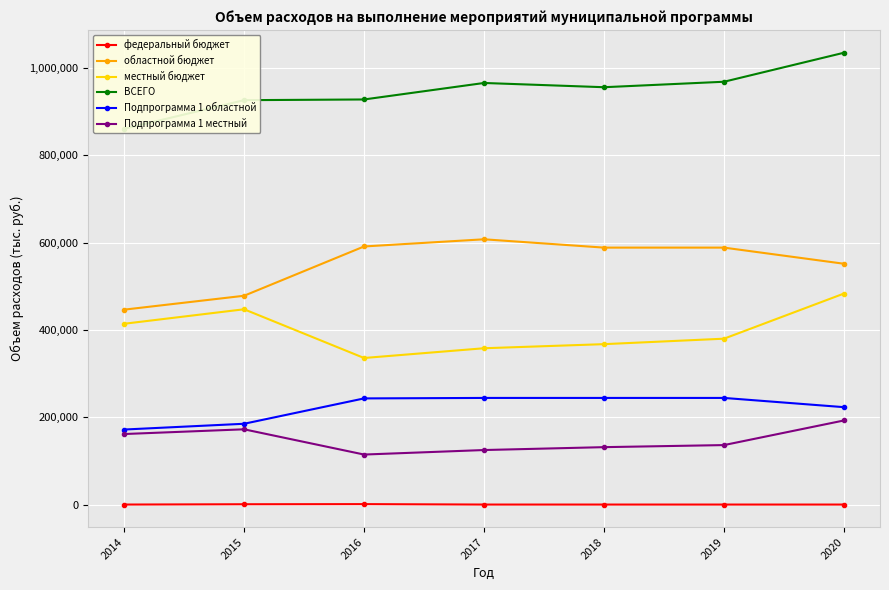

Reading left to right, list all the values displayed in this chart.

федеральный бюджет: 0.0	698.0	985.5	0.0	0.0	0.0	0.0
областной бюджет: 446549.4	478393.4	591349.3	607785.9	588694.8	588694.8	551732.3
местный бюджет: 414221.5	447437.9	335801.5	358148.1	367517.8	380048.2	483509.4
ВСЕГО: 860770.9	926529.3	928136.3	965934.0	956212.6	968743.0	1035241.7
Подпрограмма 1 областной: 171890.5	185108.0	243205.1	244300.0	244300.0	244300.0	223147.0
Подпрограмма 1 местный: 161584.8	172422.8	114583.4	124923.5	131535.5	136270.8	192694.4